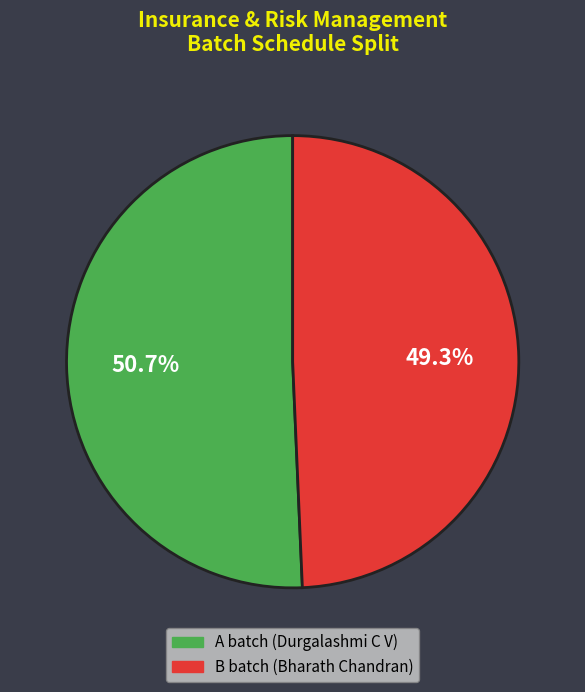

To the nearest percent, what is the average slice percentage?

50%